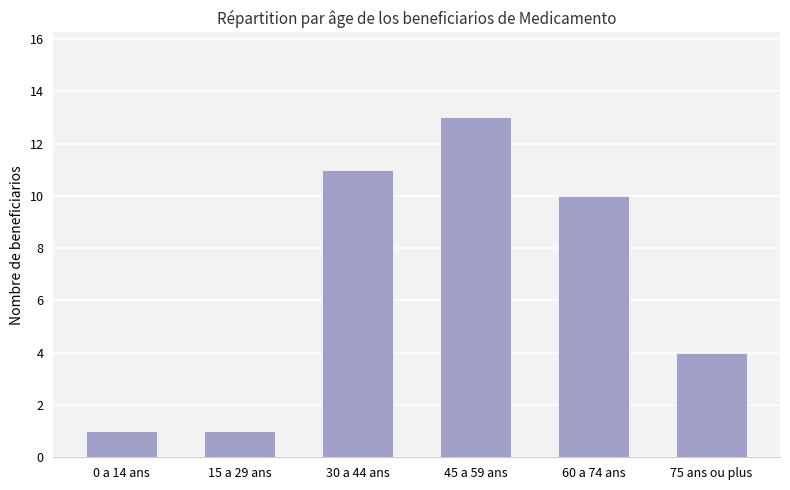

The chart shows a value of 4 at 75 ans ou plus. True or false?

True